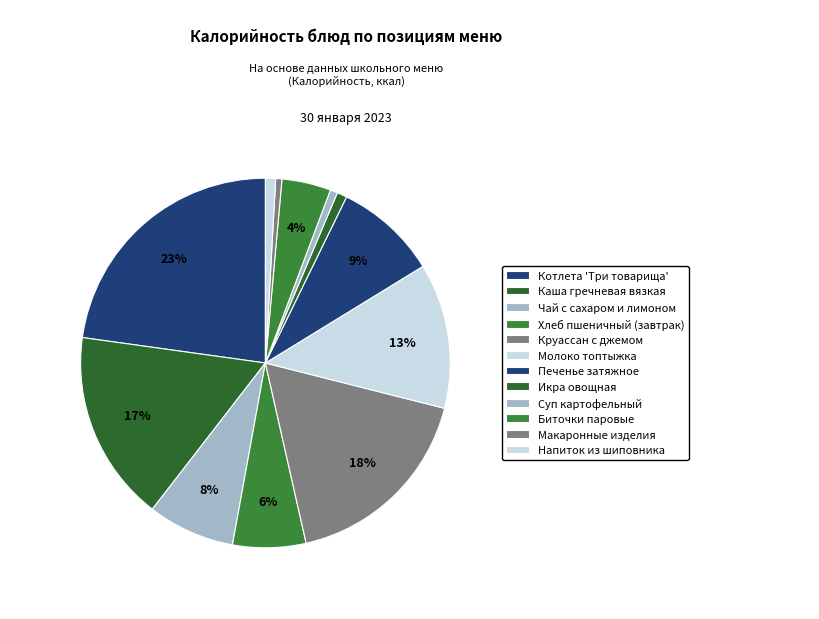

Do Чай с сахаром и лимоном and Биточки паровые together represent more than half of the pie?

No